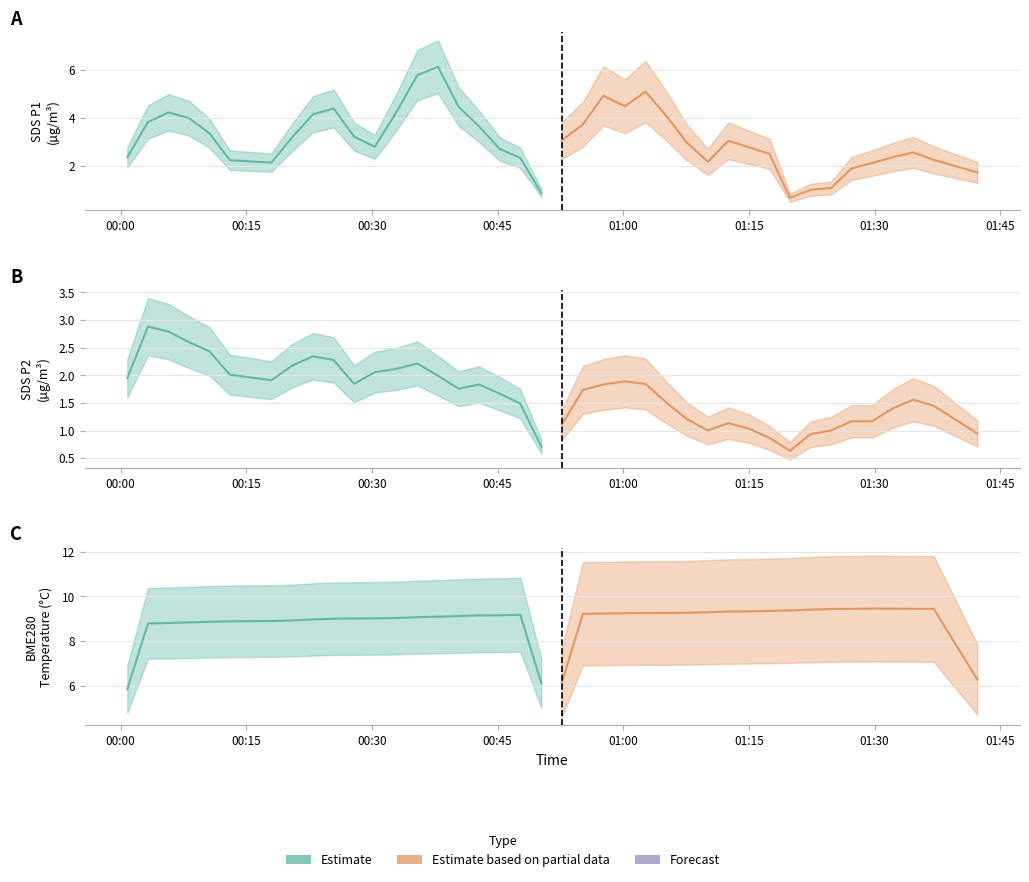

The BME280_temperature series shows 9.3 at 2021/12/28 01:12:33. True or false?

True